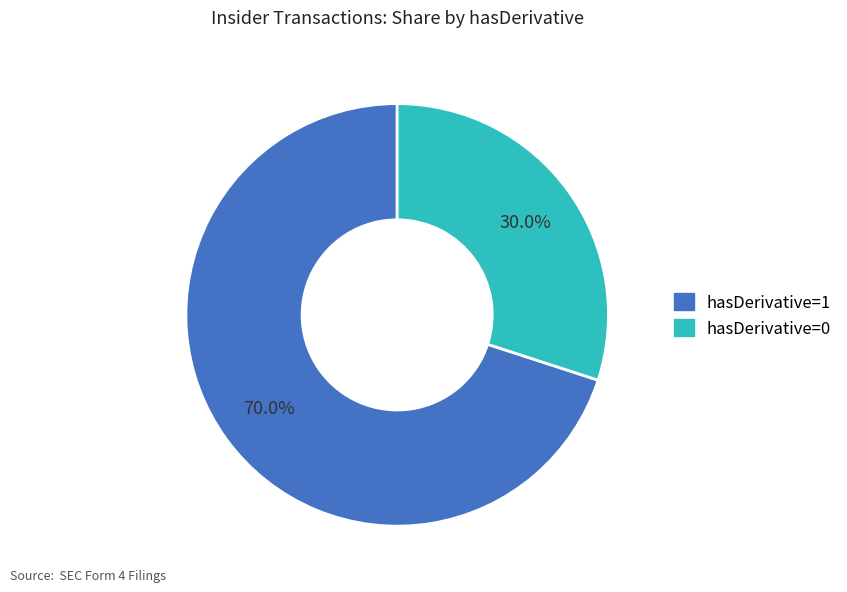

To the nearest percent, what percentage of the pie is hasDerivative=1?

70%